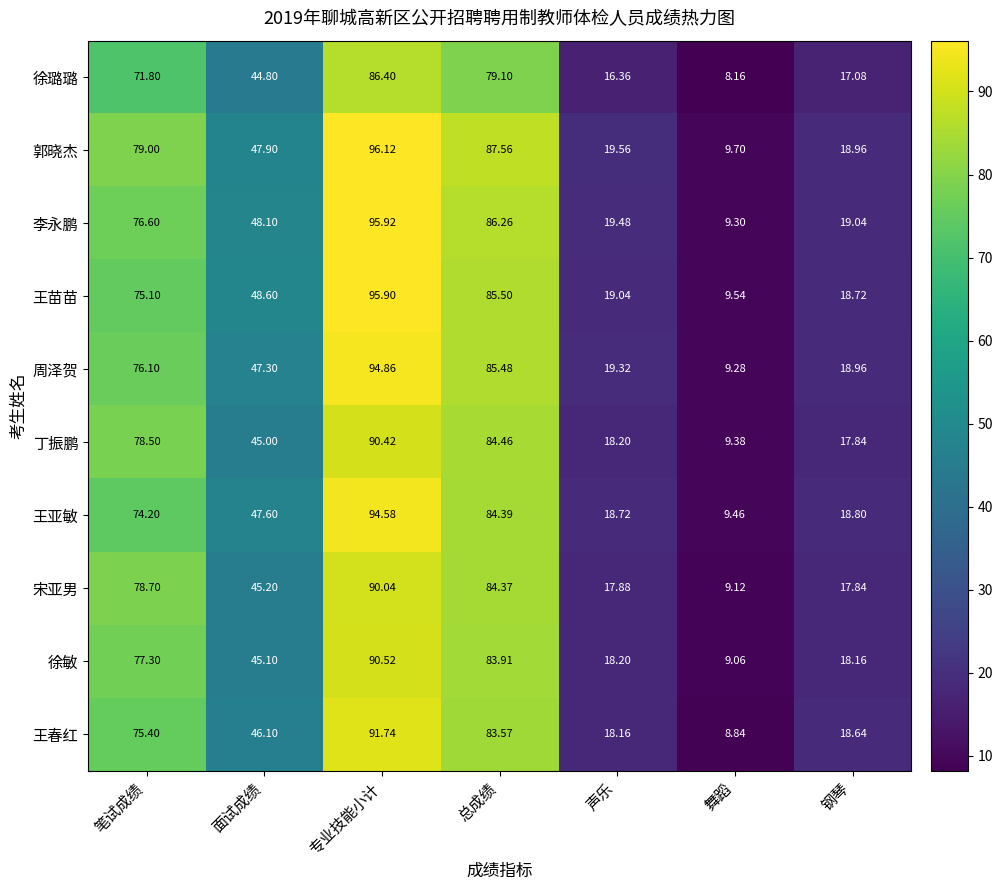

How many distinct data groups are displayed?

10